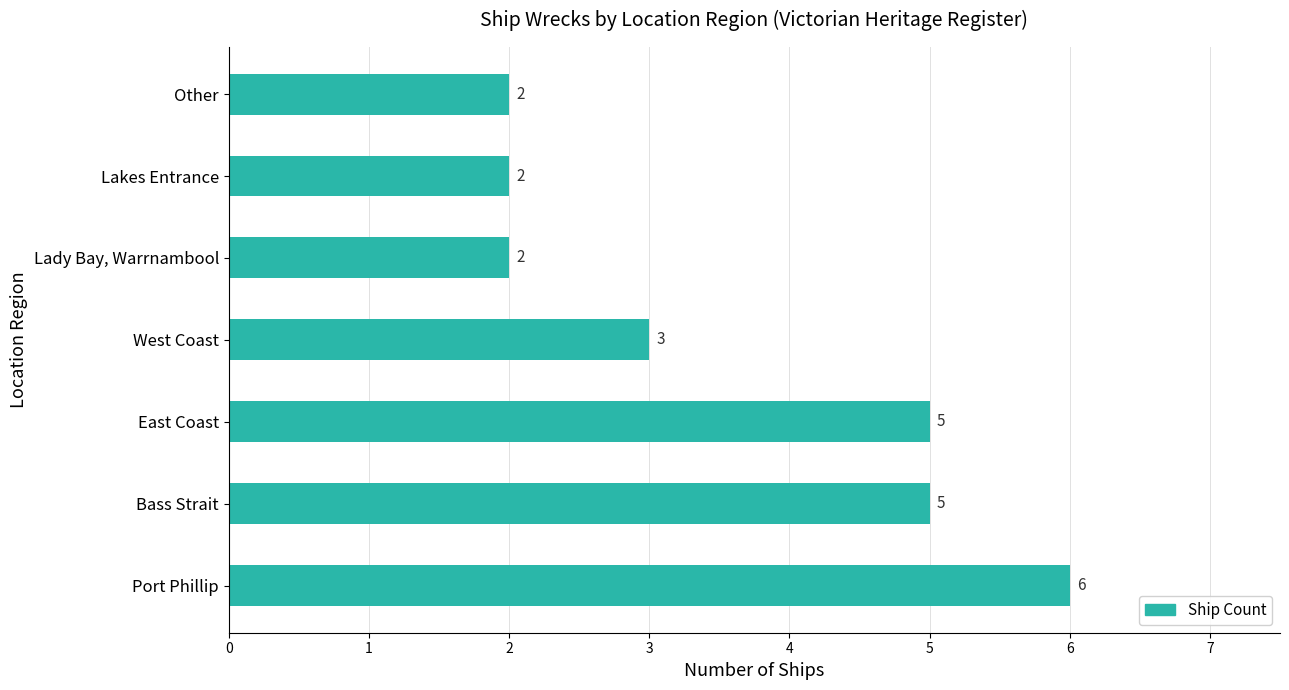

Does the chart contain stacked bars?

No